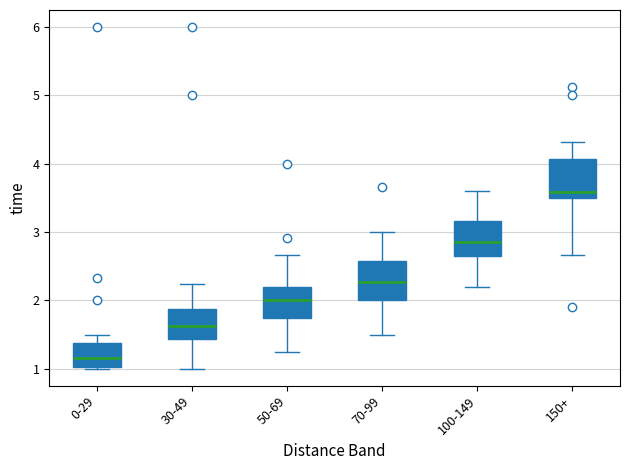

Reading left to right, read every box against the y-axis: the position of its median line, the range the box covers, and the ends of its whiskers. The values are not printed on the chart, so give them approximately, as read against the axis.

0-29: median 1.2, box 1.0 to 1.4, whiskers 1.0 (just below the box's lower edge) to 1.5
30-49: median 1.6, box 1.4 to 1.9, whiskers 1.0 to 2.2
50-69: median 2.0, box 1.7 to 2.2, whiskers 1.3 to 2.7
70-99: median 2.3, box 2.0 to 2.6, whiskers 1.5 to 3.0
100-149: median 2.9, box 2.7 to 3.2, whiskers 2.2 to 3.6
150+: median 3.6, box 3.5 to 4.1, whiskers 2.7 to 4.3